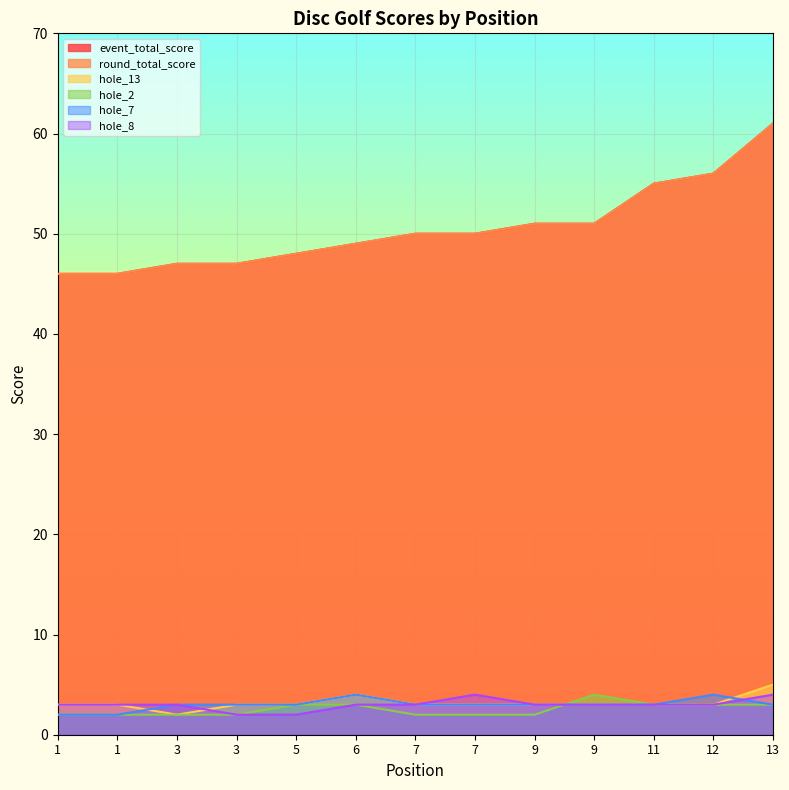

True or false: hole_13 and event_total_score intersect in this chart.

False